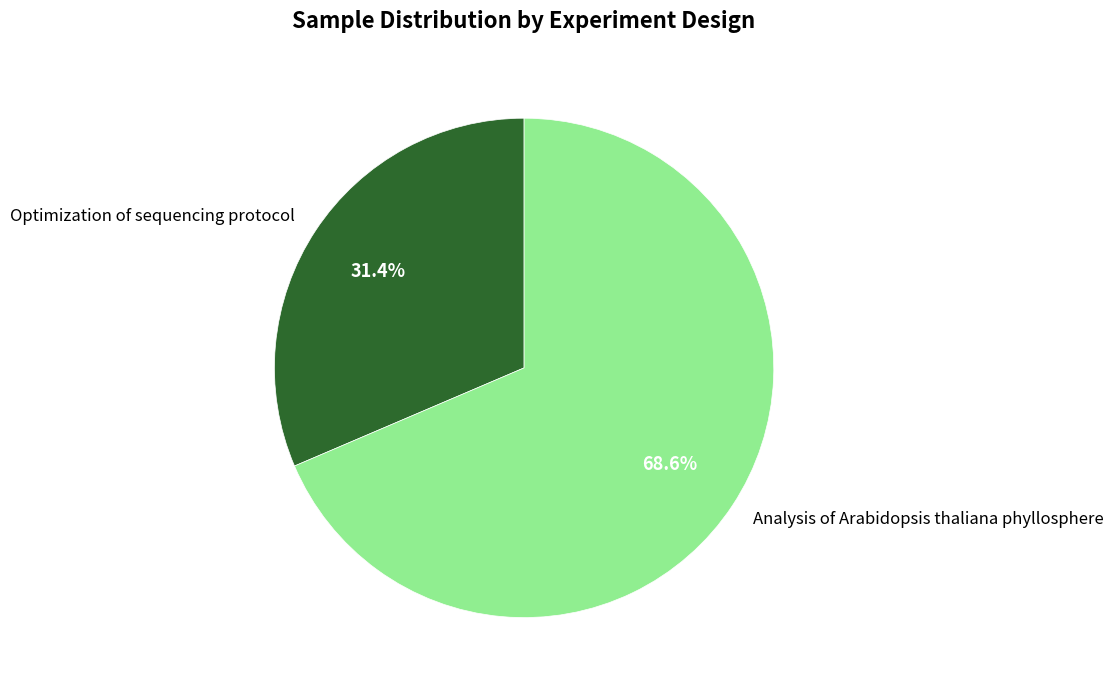

What is the majority slice?

Analysis of Arabidopsis thaliana phyllosphere